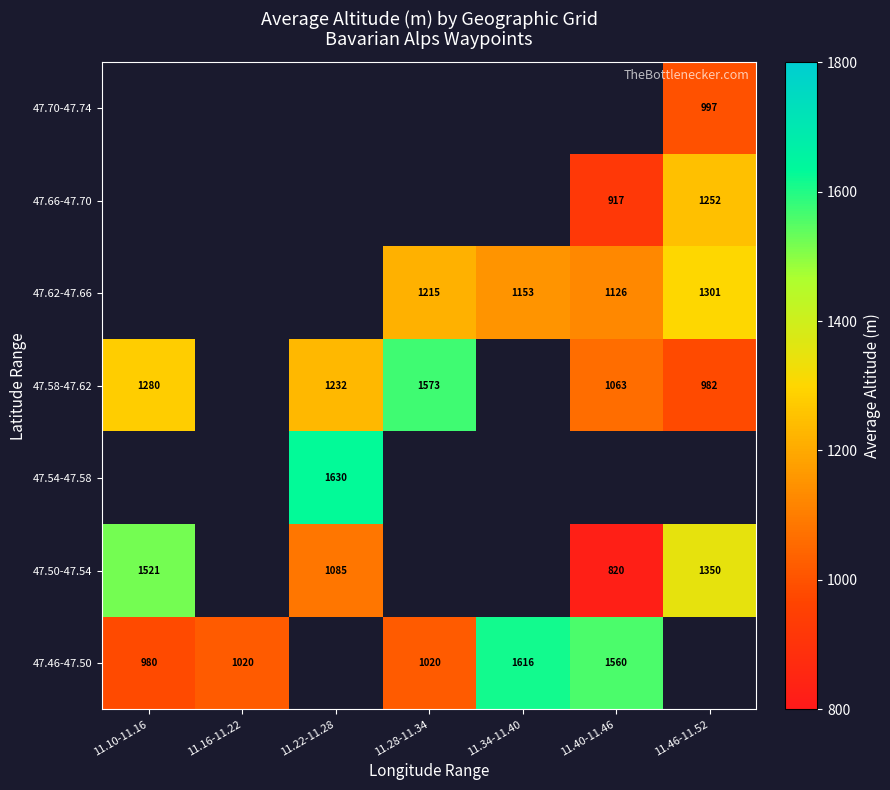

The 47.58-47.62 series shows 982 at 11.46-11.52. True or false?

True